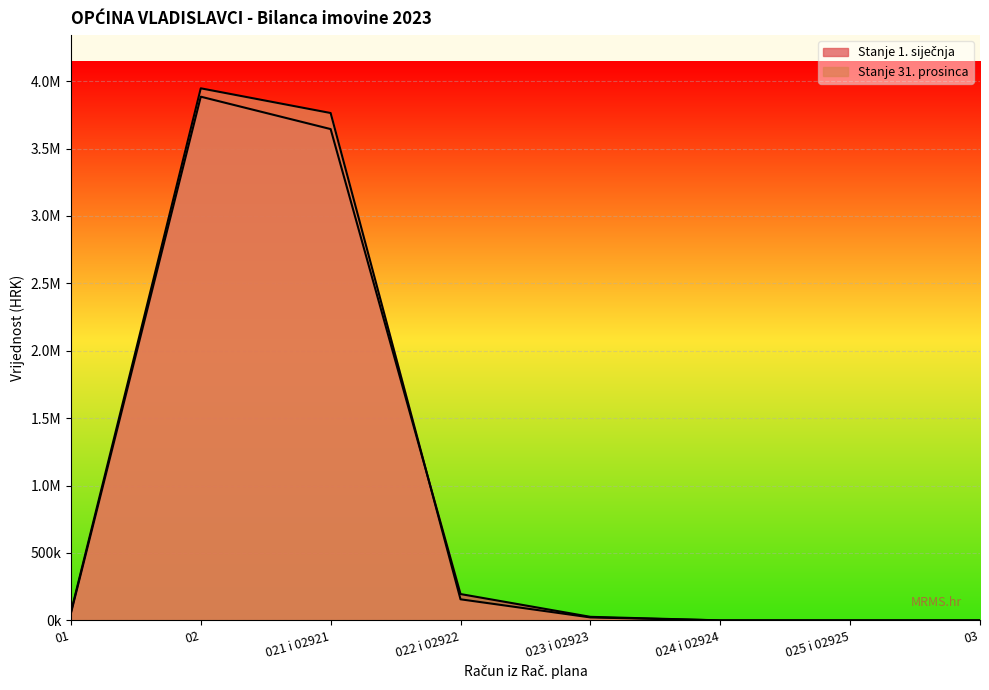

Where do Stanje 1. siječnja and Stanje 31. prosinca first cross each other?

021 i 02921 and 022 i 02922